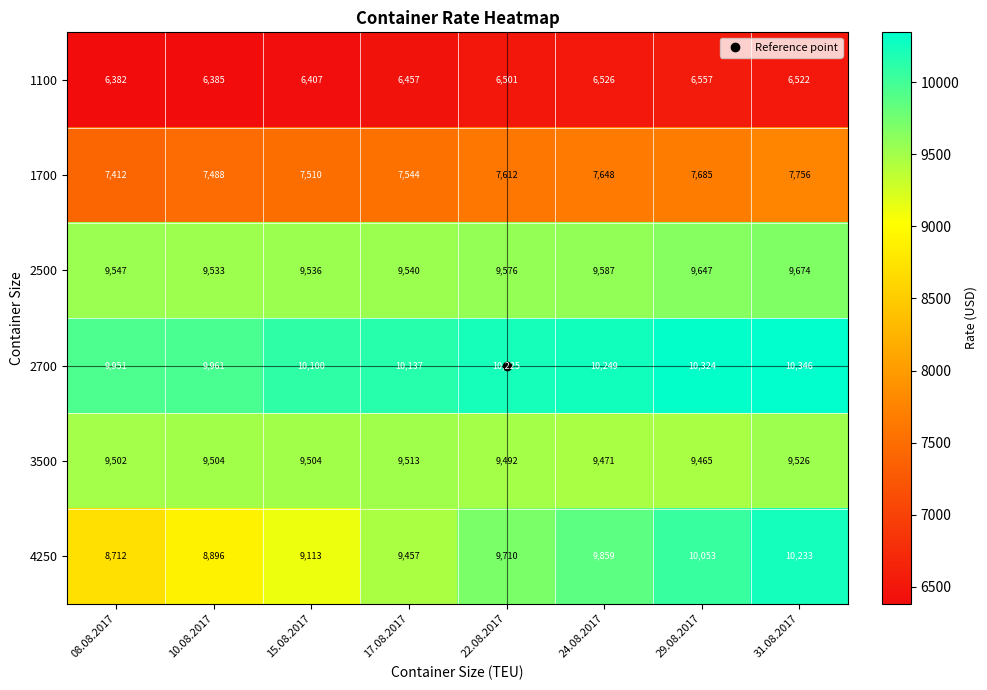

At which label is 2700 closest to 10148?

17.08.2017